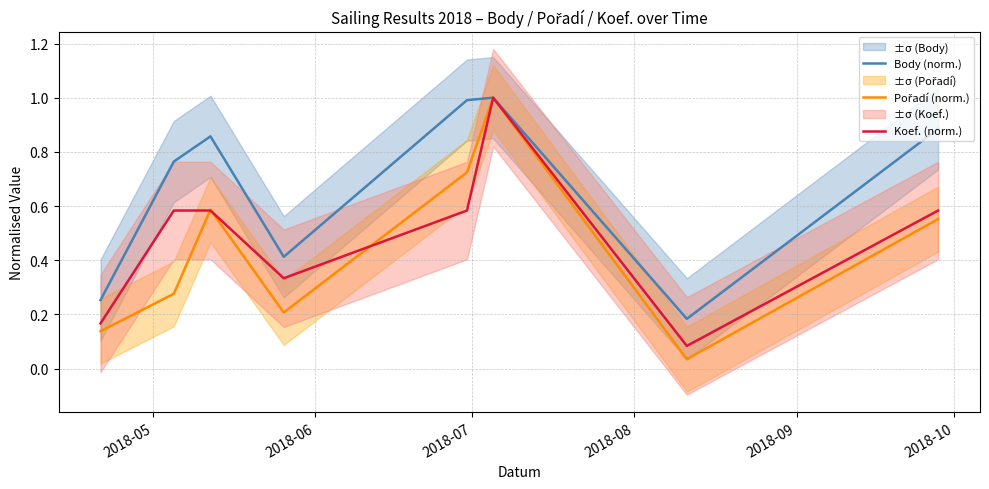

Does the chart have visible grid lines?

Yes